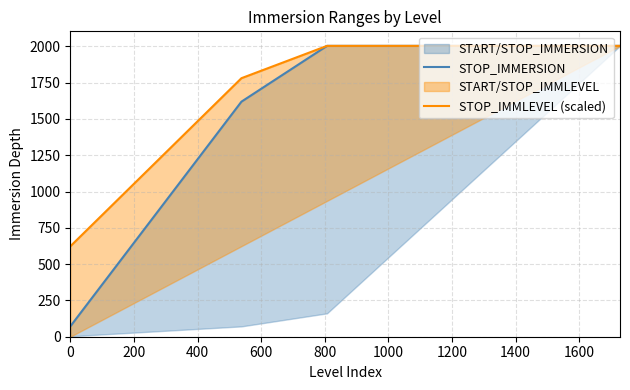

What is the greatest value displayed?

2003.2